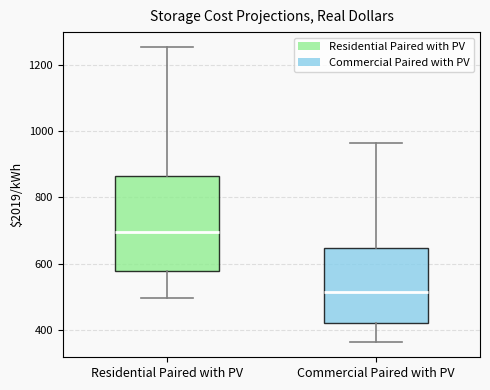

Which box is the tallest, from its lower edge to its upper edge?

Residential Paired with PV